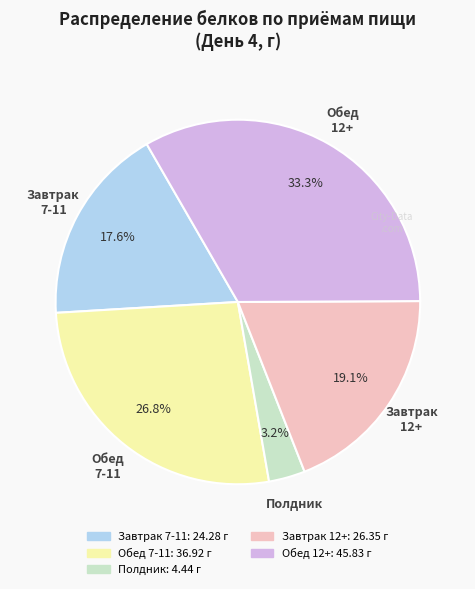

Does any single category account for the majority?

No